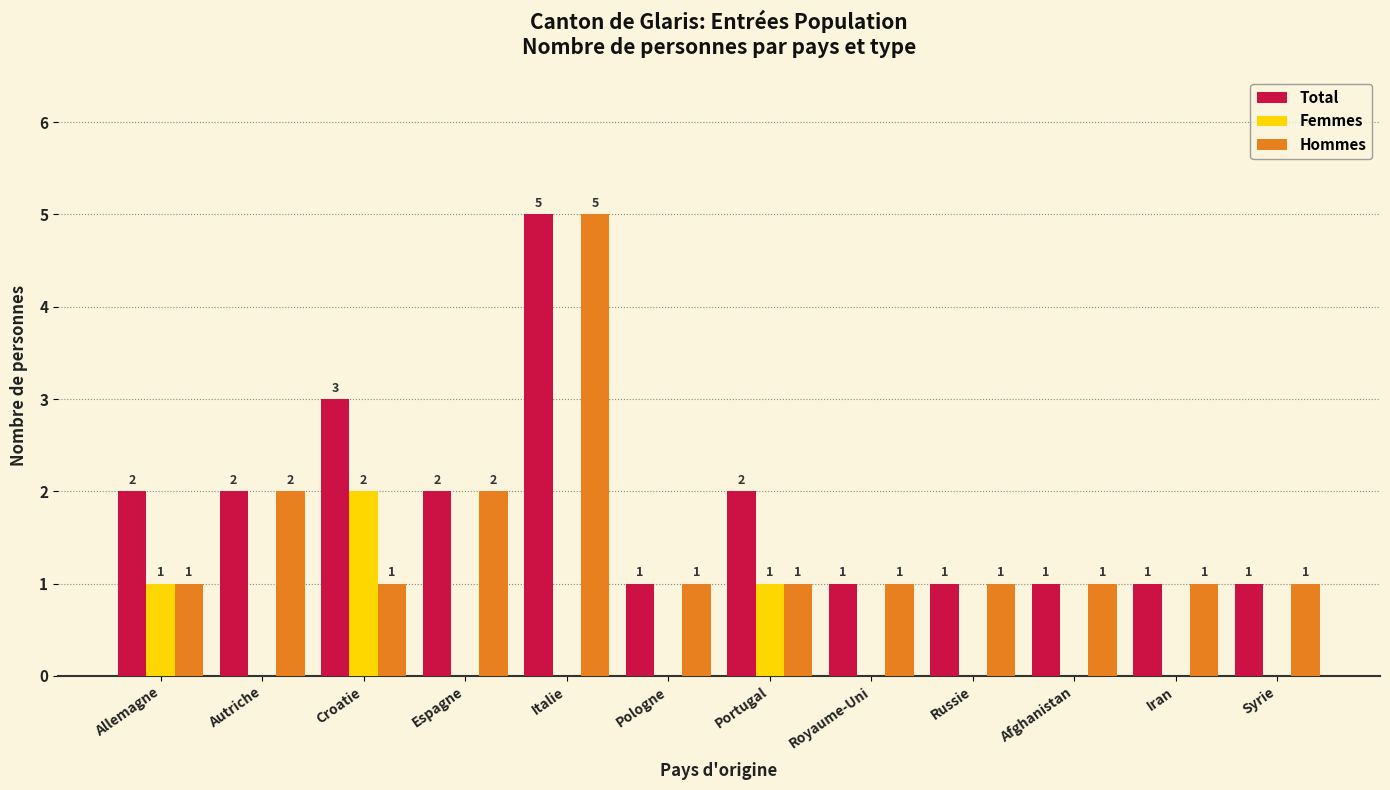

Reading left to right, transcribe all the data shown in this chart.

Total: Allemagne=2	Autriche=2	Croatie=3	Espagne=2	Italie=5	Pologne=1	Portugal=2	Royaume-Uni=1	Russie=1	Afghanistan=1	Iran=1	Syrie=1
Femmes: Allemagne=1	Autriche=0	Croatie=2	Espagne=0	Italie=0	Pologne=0	Portugal=1	Royaume-Uni=0	Russie=0	Afghanistan=0	Iran=0	Syrie=0
Hommes: Allemagne=1	Autriche=2	Croatie=1	Espagne=2	Italie=5	Pologne=1	Portugal=1	Royaume-Uni=1	Russie=1	Afghanistan=1	Iran=1	Syrie=1